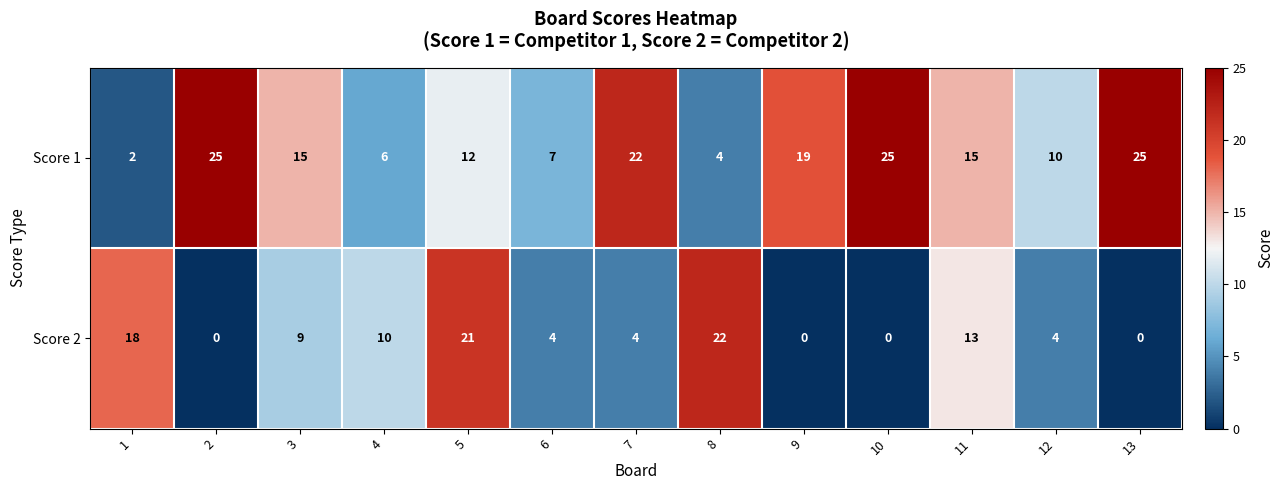

Is it true that Score 1 equals 6 at 4?

True